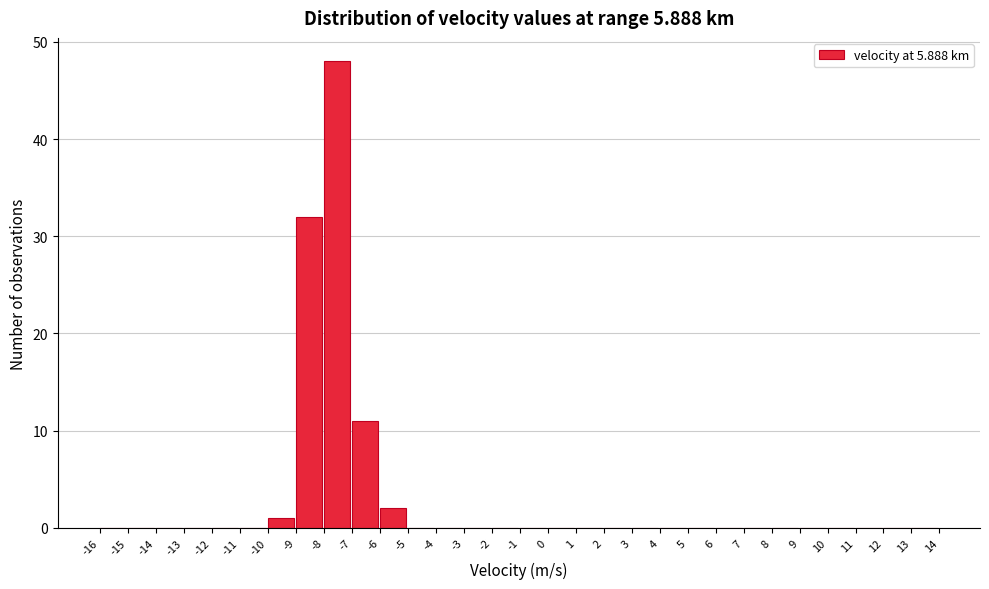

Reading left to right, list every bar in this chart as the range it spans on the x-axis followed by its height. The values are not printed on the chart, so give them approximately, as read against the axis.

-16 to -15: 0
-15 to -14: 0
-14 to -13: 0
-13 to -12: 0
-12 to -11: 0
-11 to -10: 0
-10 to -9: 1
-9 to -8: 32
-8 to -7: 48
-7 to -6: 11
-6 to -5: 2
-5 to -4: 0
-4 to -3: 0
-3 to -2: 0
-2 to -1: 0
-1 to 0: 0
0 to 1: 0
1 to 2: 0
2 to 3: 0
3 to 4: 0
4 to 5: 0
5 to 6: 0
6 to 7: 0
7 to 8: 0
8 to 9: 0
9 to 10: 0
10 to 11: 0
11 to 12: 0
12 to 13: 0
13 to 14: 0